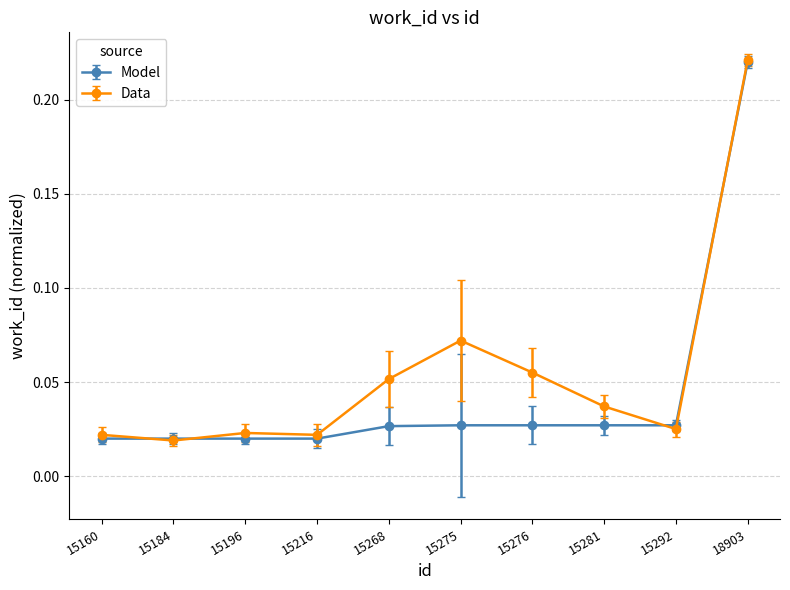

The Data series shows 0.0 at 15276. True or false?

False